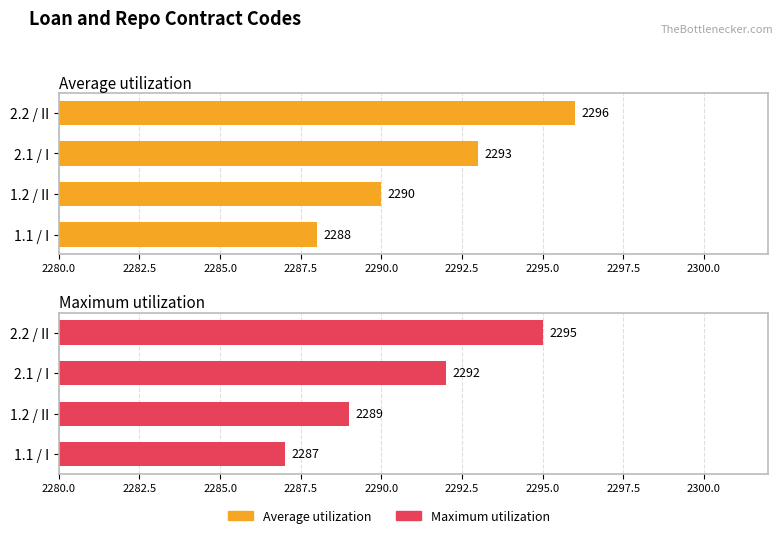

True or false: Maximum utilization has a value of 986 at 2.1 / I.

False